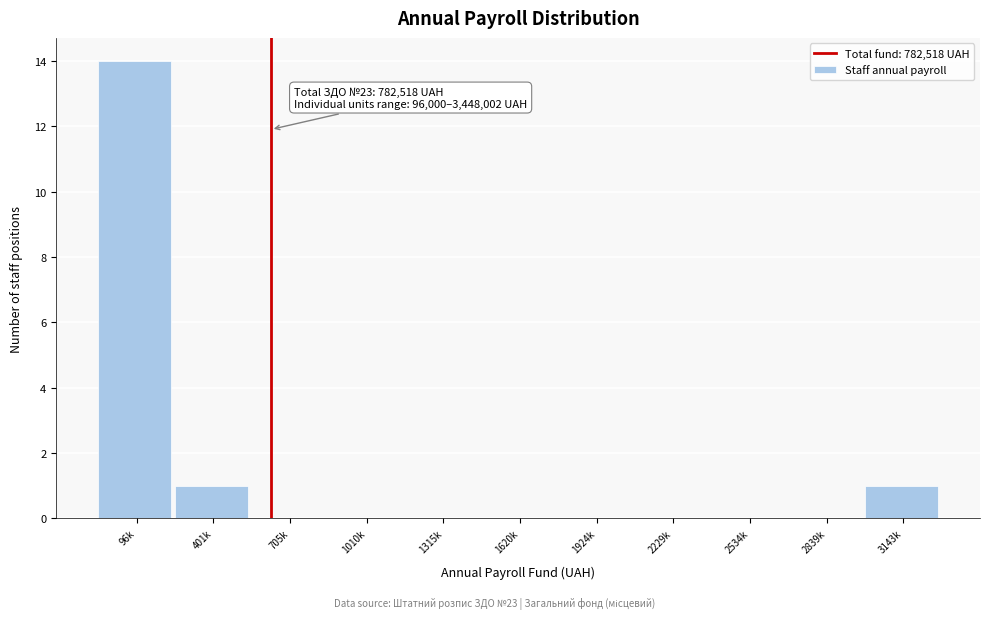

Reading left to right, extract all data points from this chart.

96k=14	401k=1	705k=0	1010k=0	1315k=0	1620k=0	1924k=0	2229k=0	2534k=0	2839k=0	3143k=1